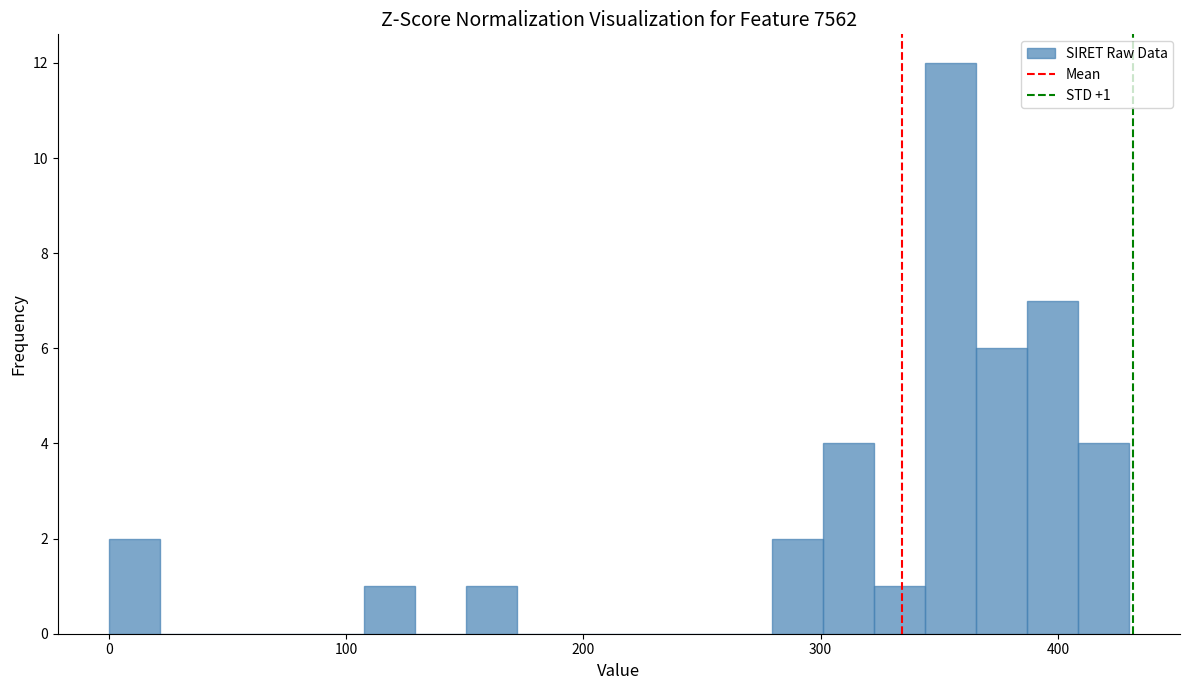

Read against the x-axis, roughly where is the centre of the tallest bar?

350